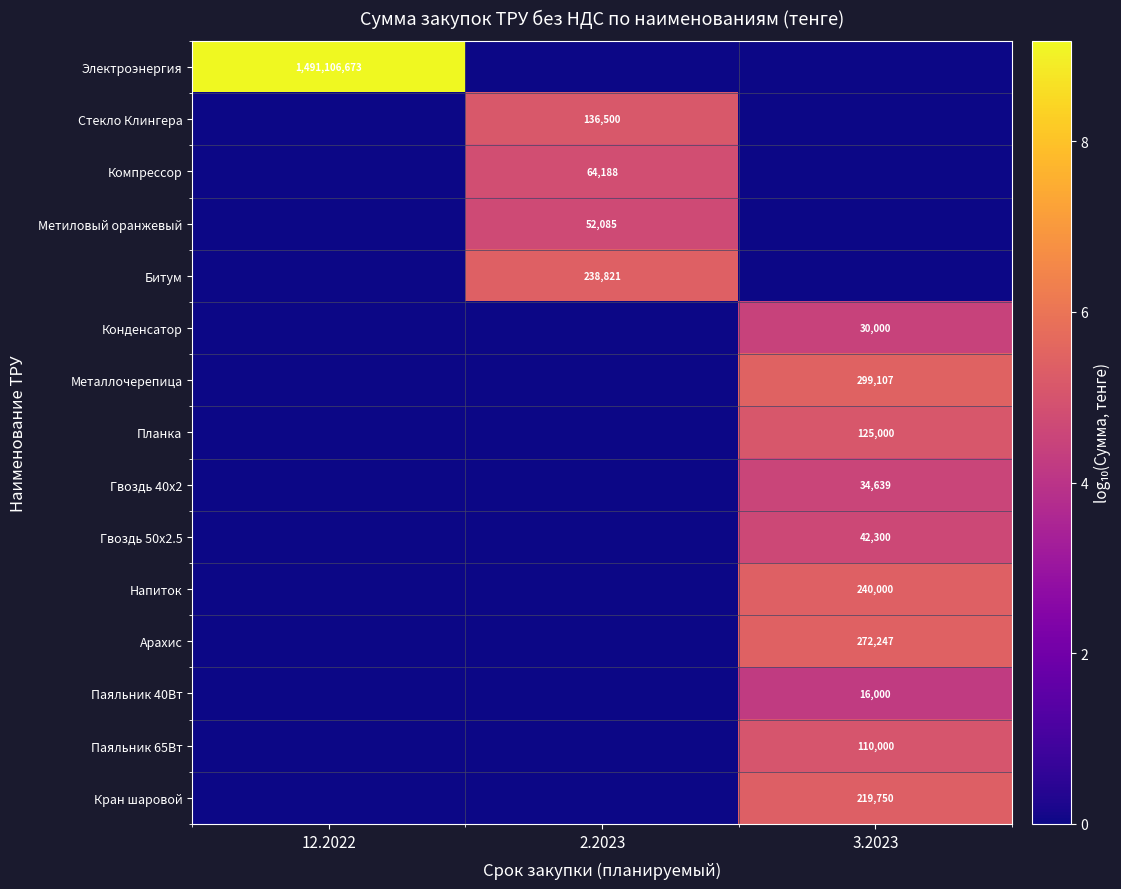

The Стекло Клингера series shows 215475 at 2.2023. True or false?

False